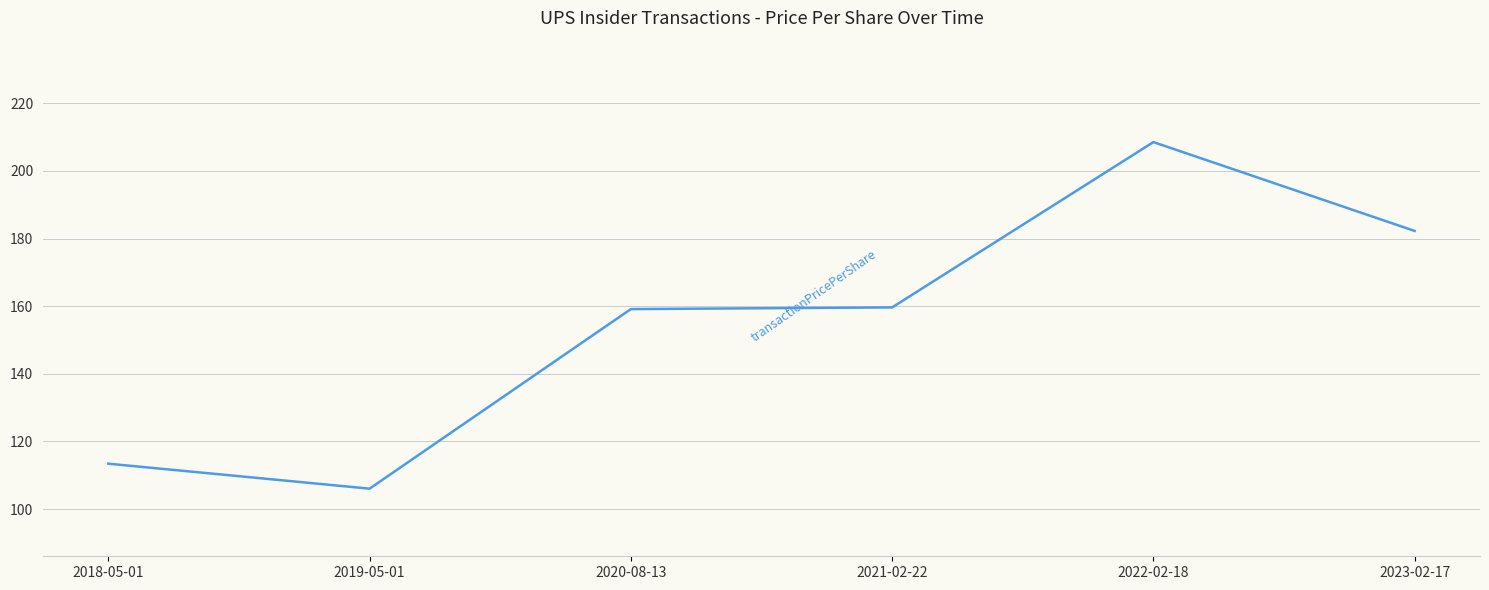

Which has a higher value, 2018-05-01 or 2019-05-01?

2018-05-01